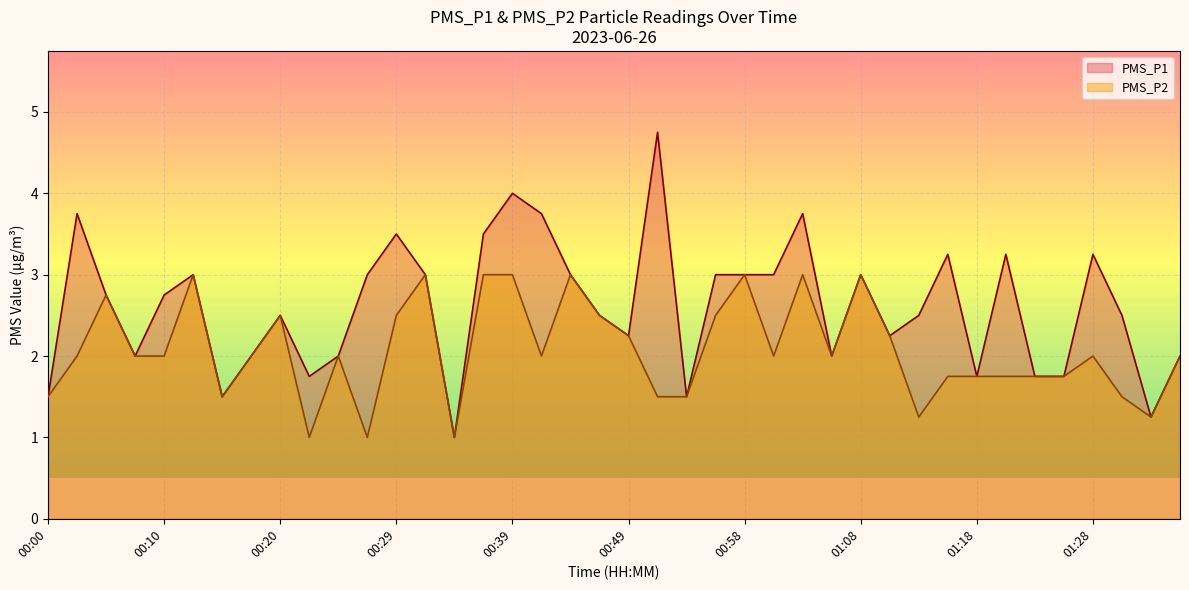

At which label is PMS_P2 closest to 2?

00:03